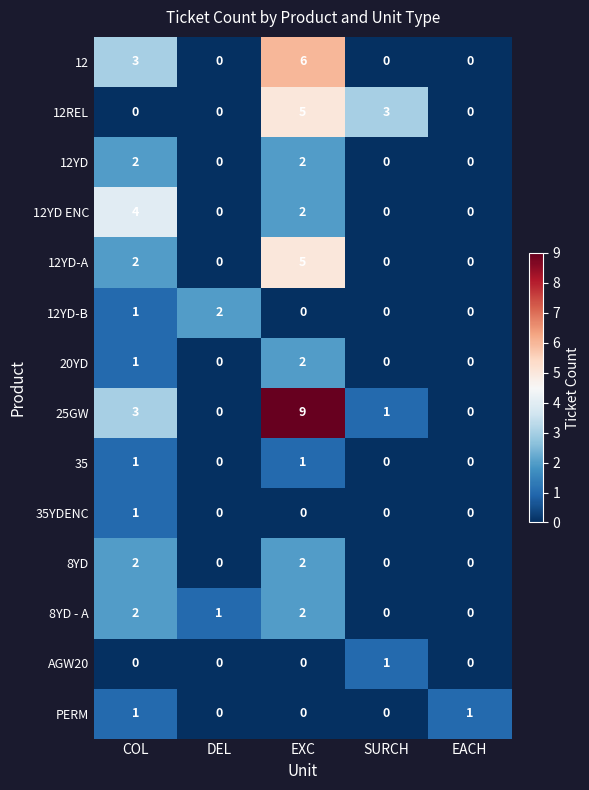

The value of 12YD-B at DEL is 2. True or false?

True